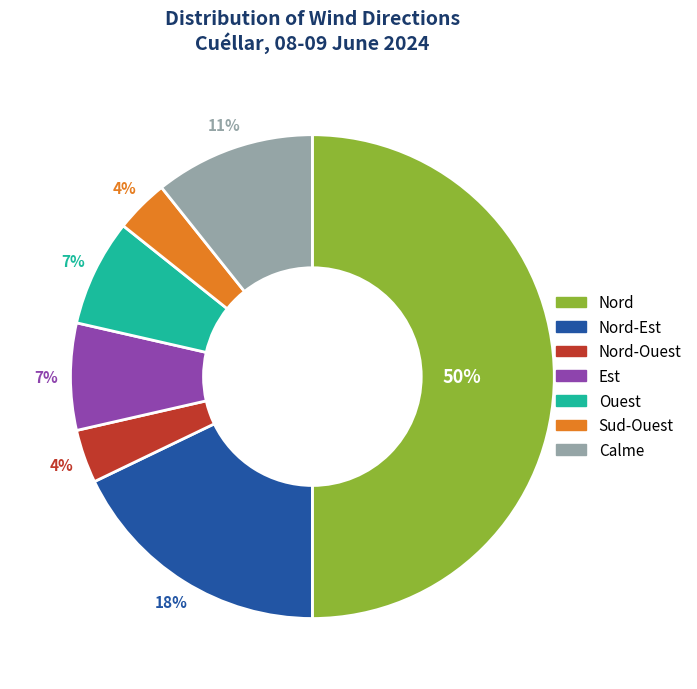

To the nearest percent, what is the difference between the largest and smallest slice percentages?

46%